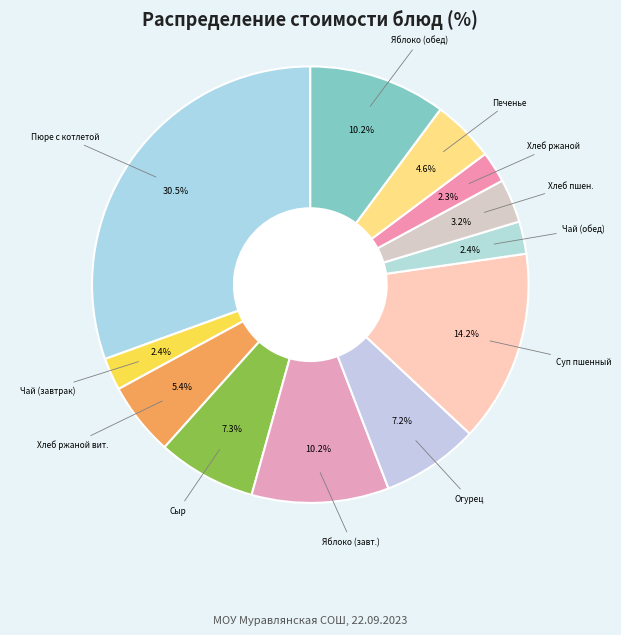

How many slices are in this pie chart?

12